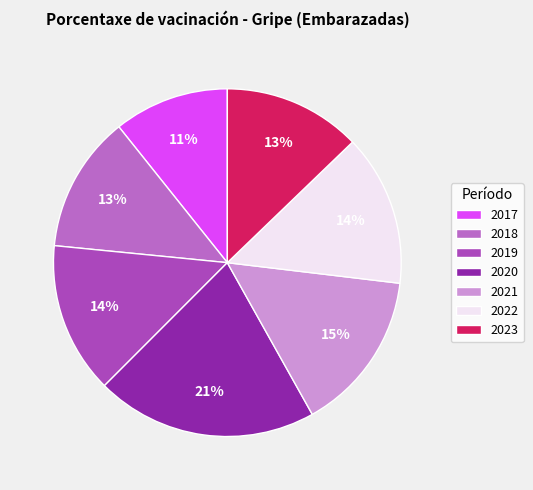

To the nearest percent, what is the difference between the 2022 and 2018 slice percentages?

1%